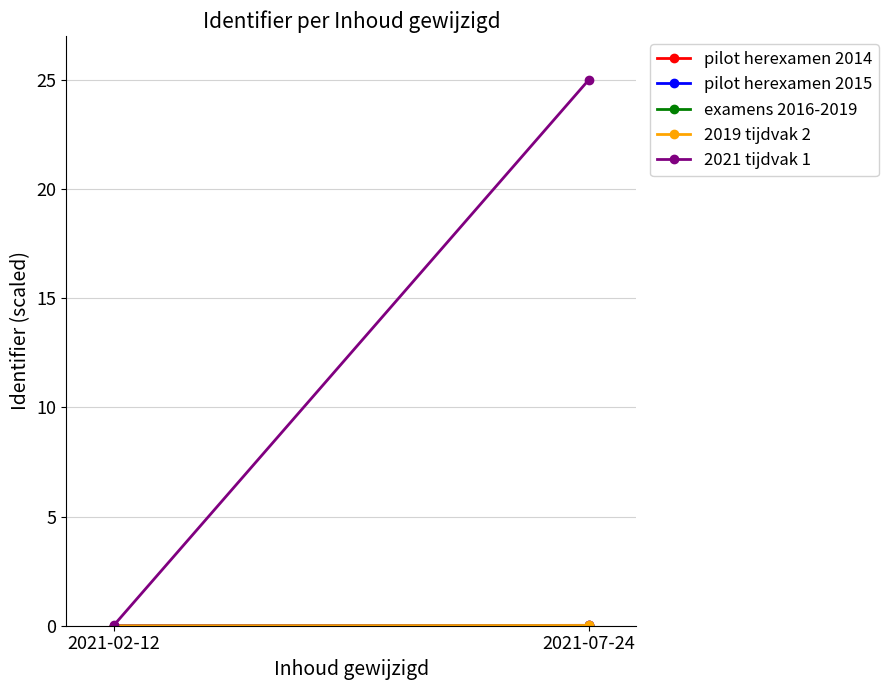

At 2021-02-12, list the series in order from largest to smallest.

2021 tijdvak 1, examens 2016-2019, pilot herexamen 2014, pilot herexamen 2015, 2019 tijdvak 2